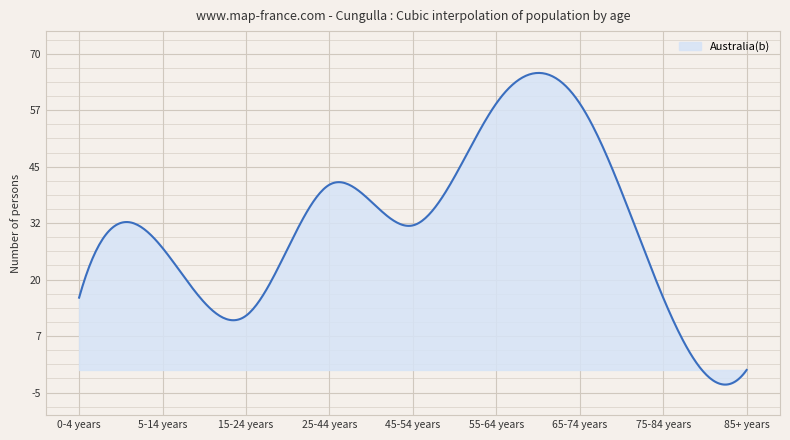

What is the maximum value shown in the chart?

65.7